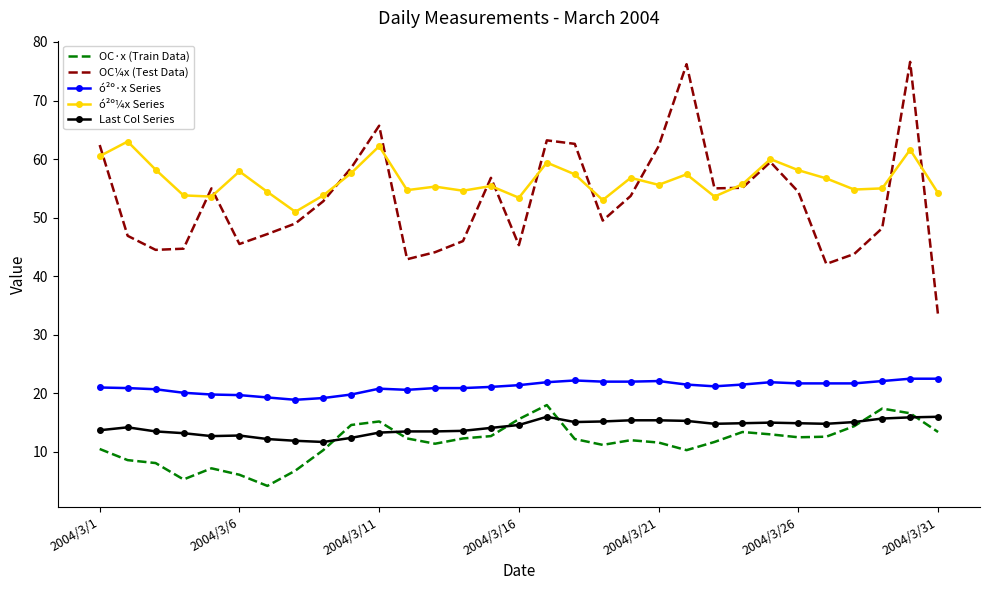

True or false: ó²º·x Series and ó²º¼x Series cross at least once.

False